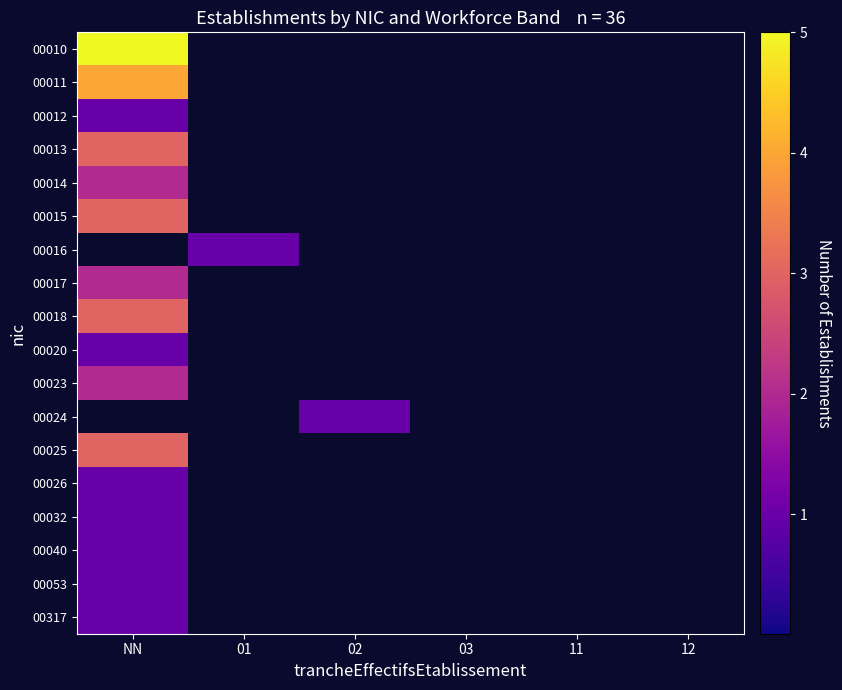

How many data points does each series have?

6